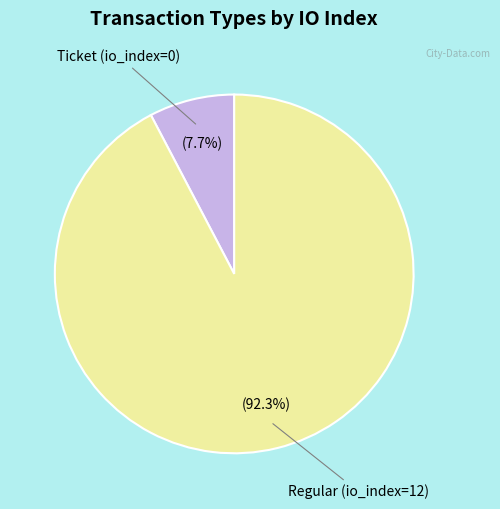

Does any single category account for the majority?

Yes